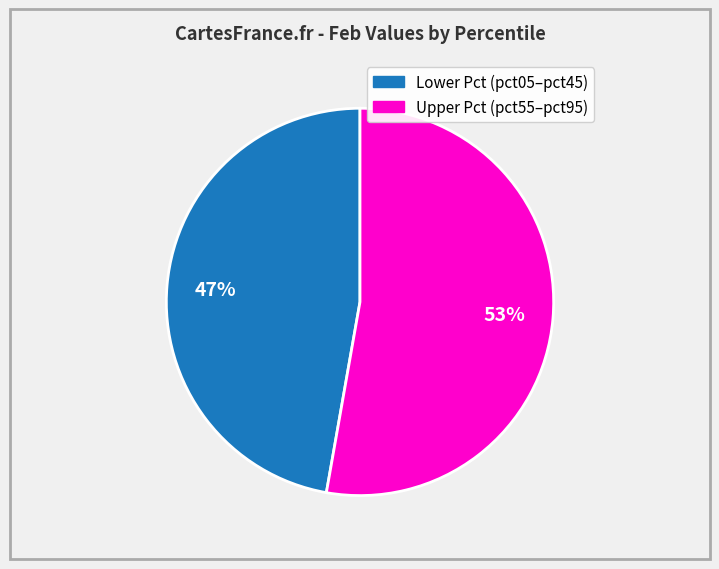

Is there any slice that represents more than half of the pie?

Yes